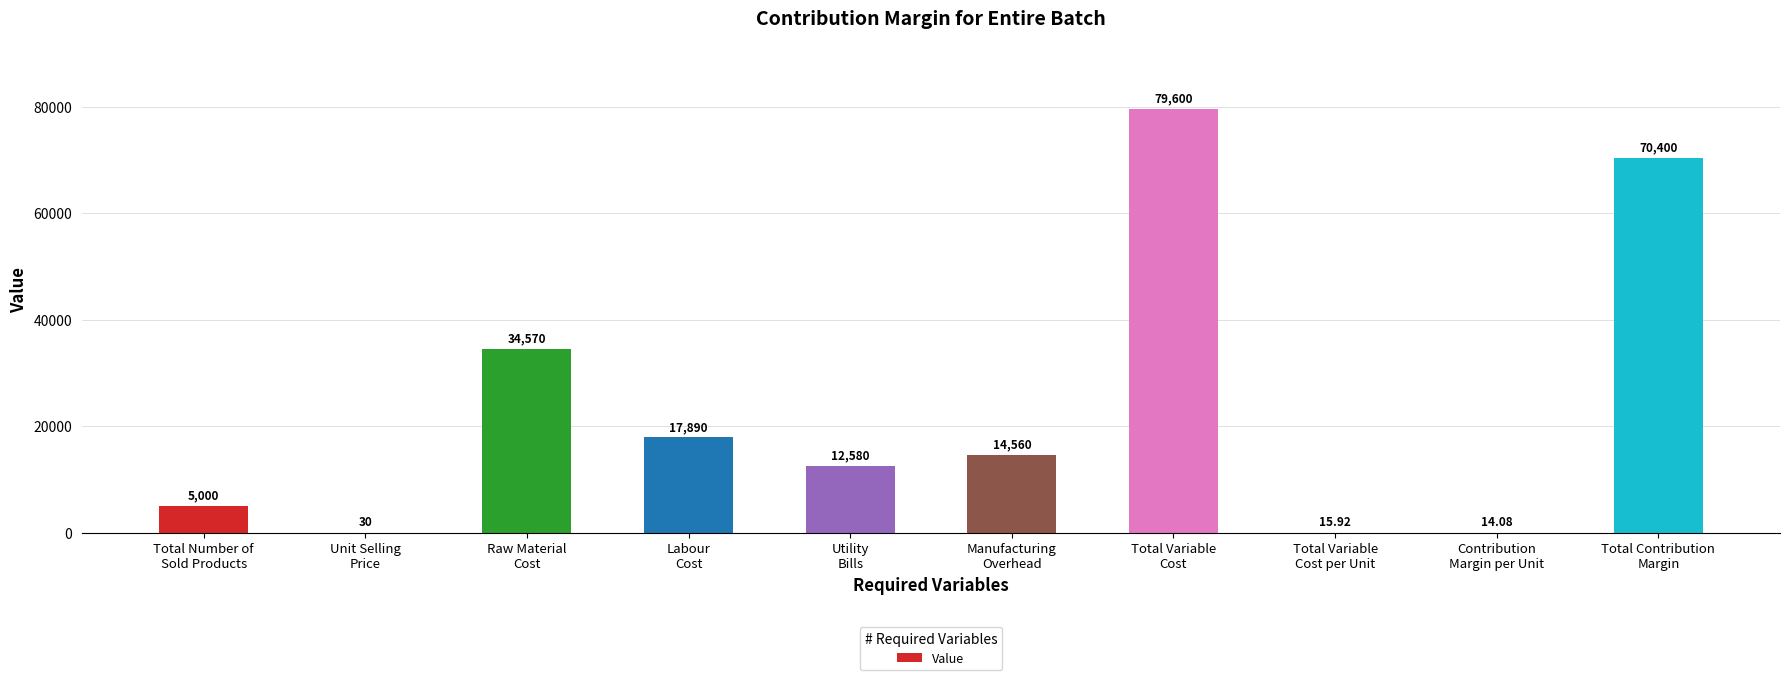

The chart shows a value of 70400.0 at Total Contribution
Margin. True or false?

True